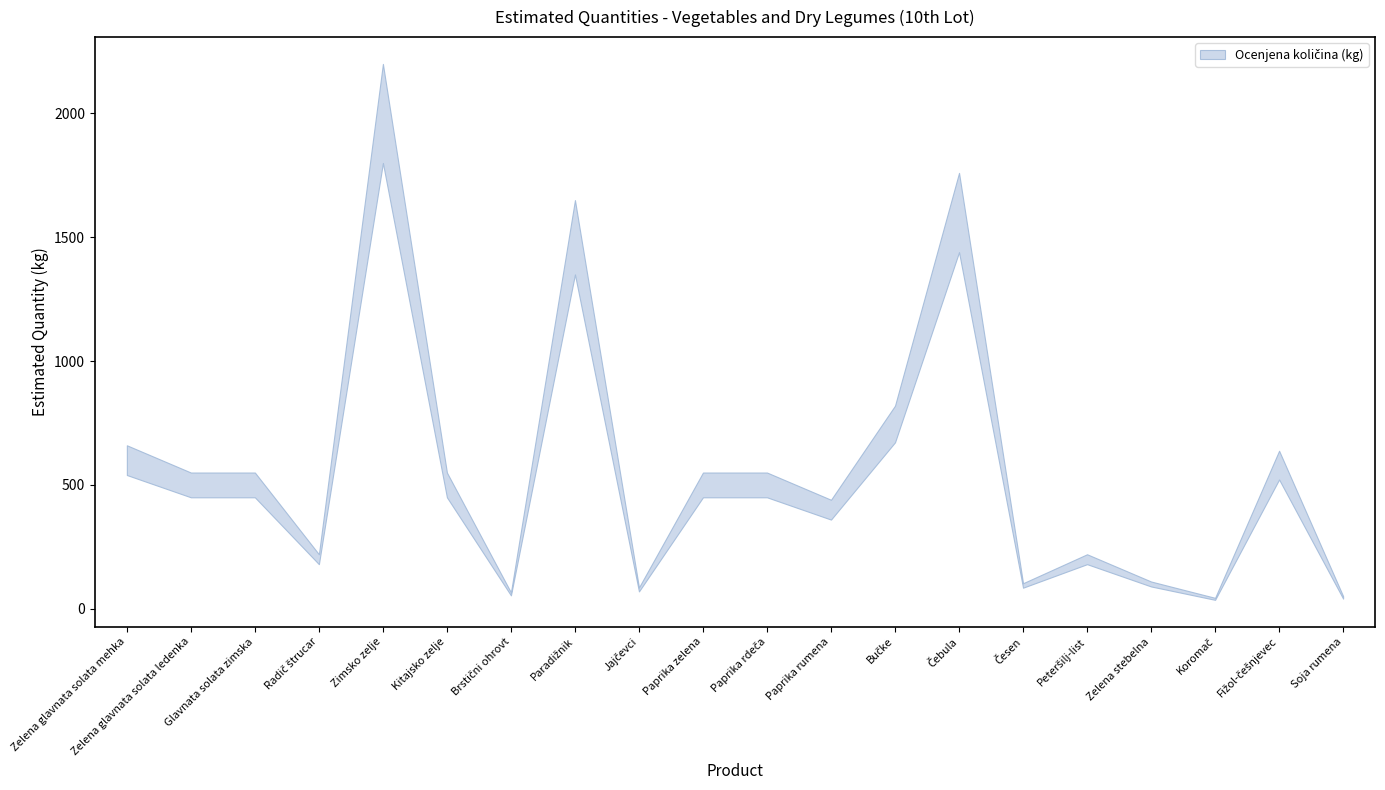

Is this an area chart (filled region under the line)?

No